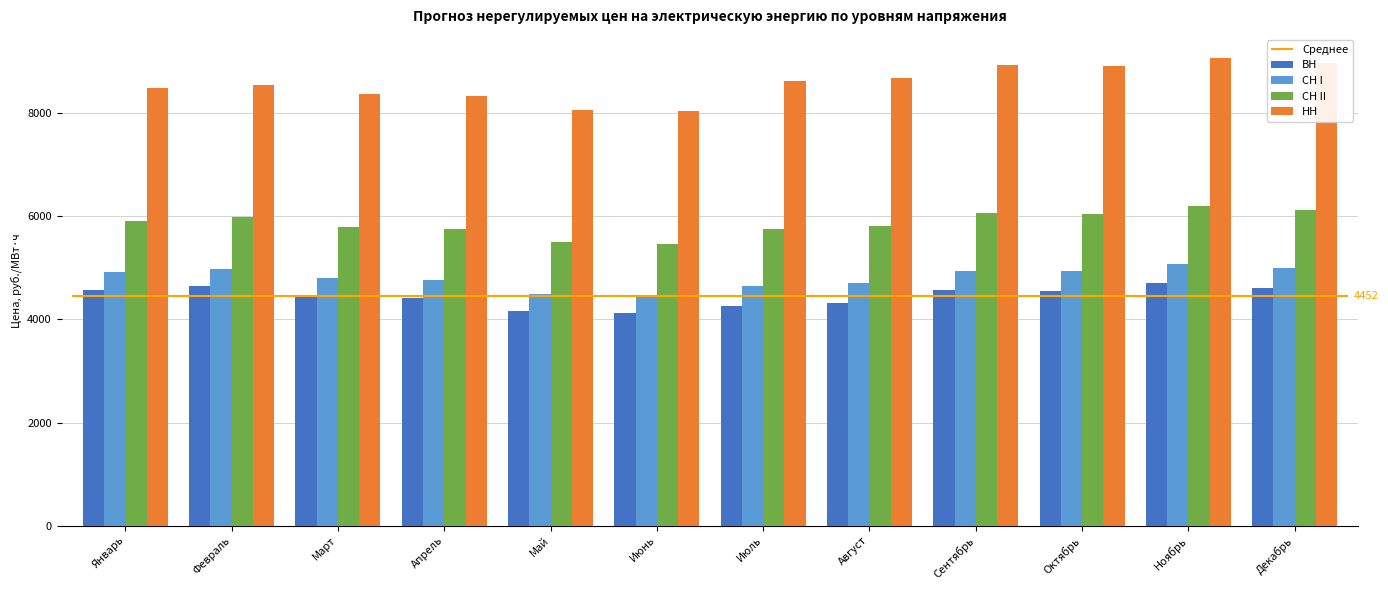

The СН I series shows 4703.7 at Август. True or false?

True